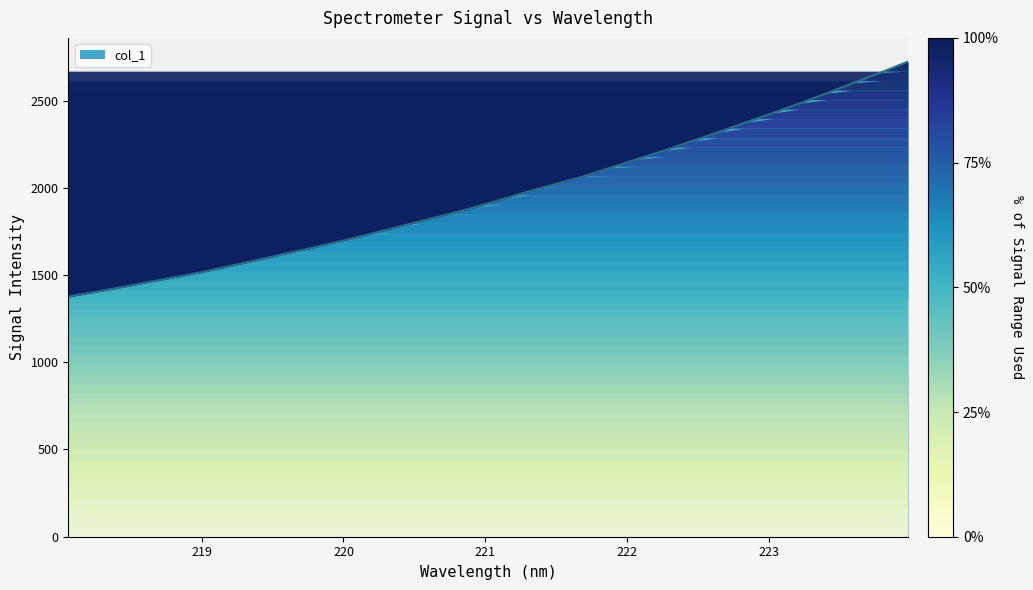

What is the difference between the maximum and minimum values?

1346.4